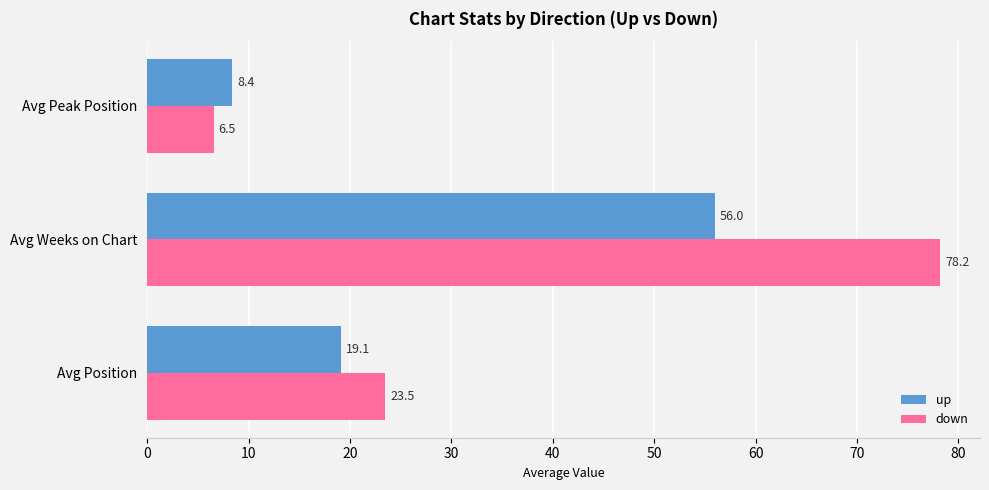

At which label is down closest to 42?

Avg Position